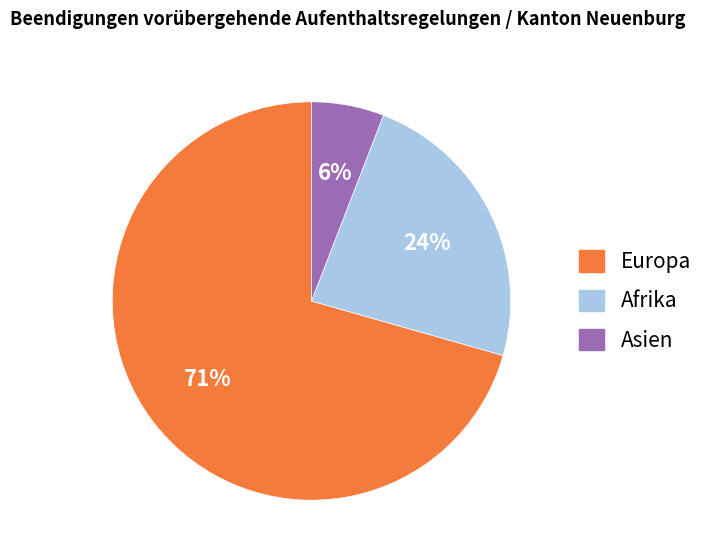

Which category has the biggest portion of the pie?

Europa